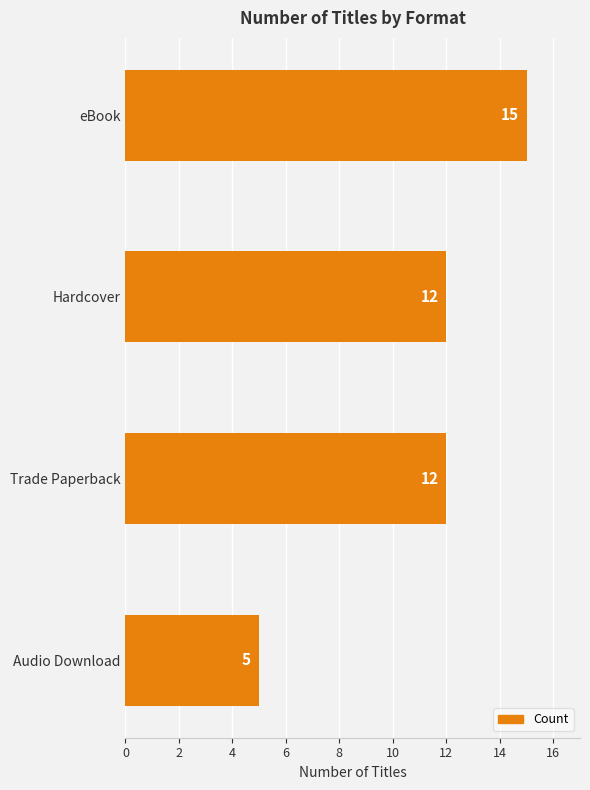

True or false: the data shows 7 at eBook.

False